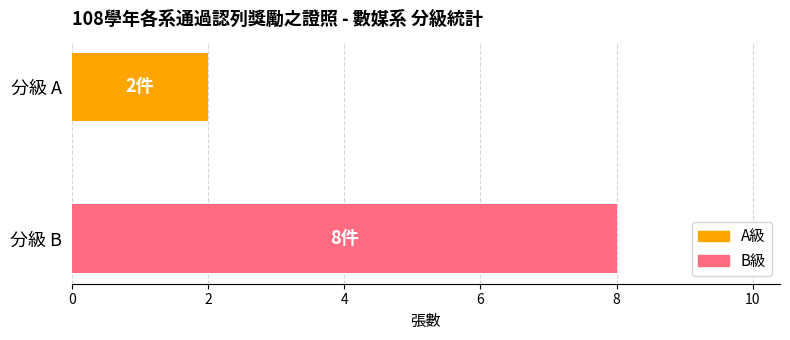

What is the maximum value shown in the chart?

8